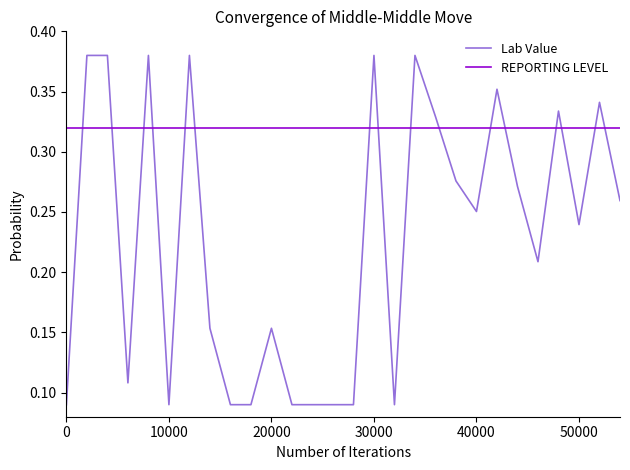

Which series has the widest spread of values?

Lab Value